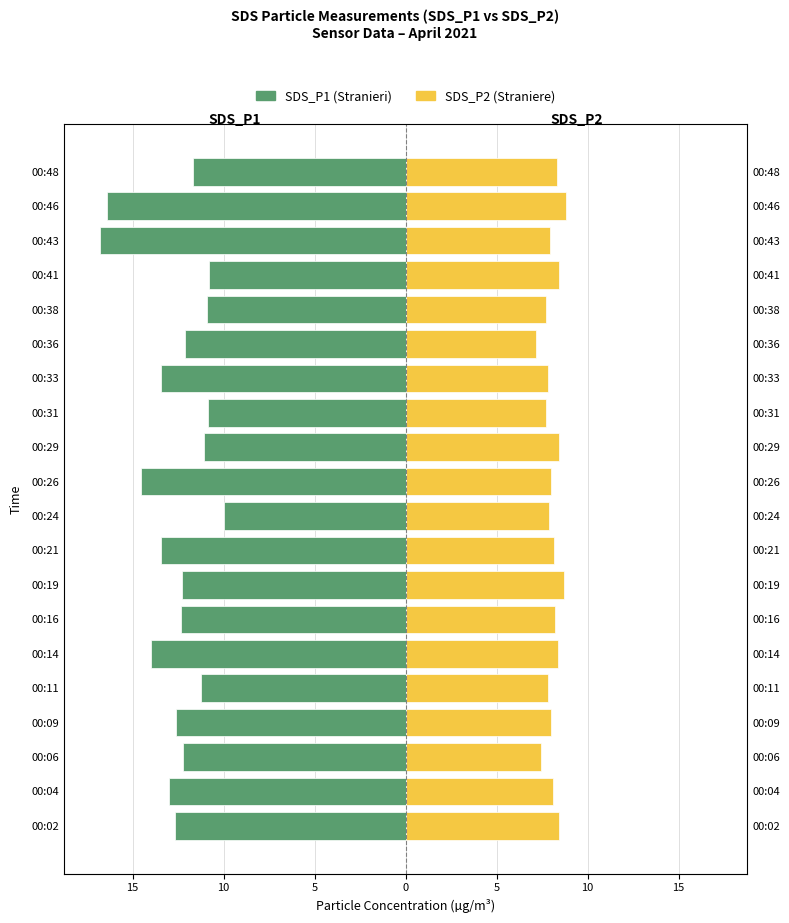

What is the total value across all series at 00:48?

-3.4